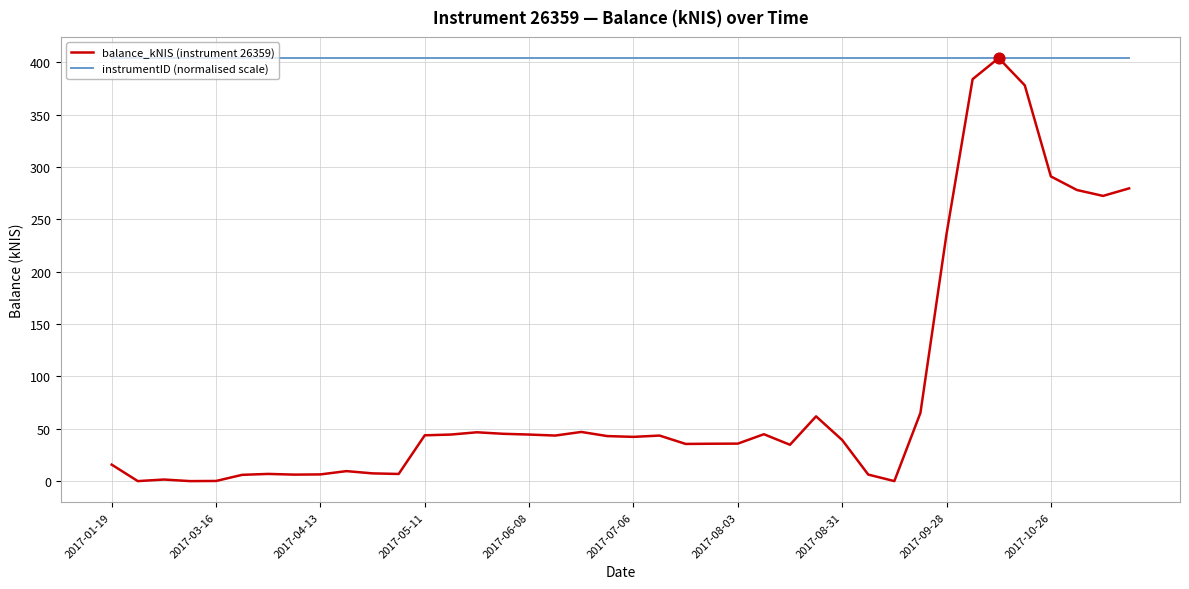

At how many categories does at least one series exceed 326?

40